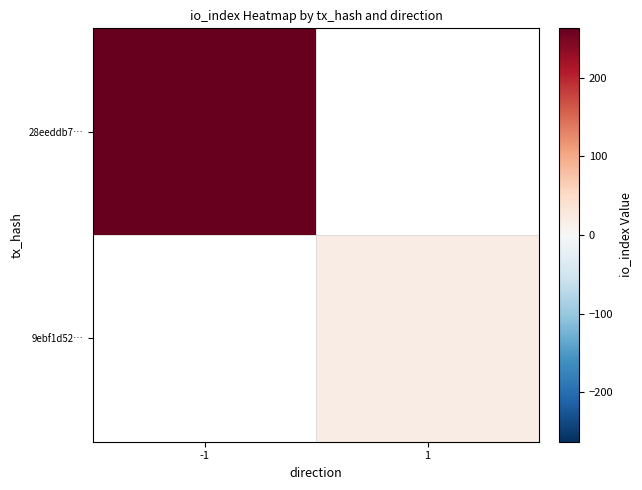

How many positive values does the 9ebf1d52… series have?

1